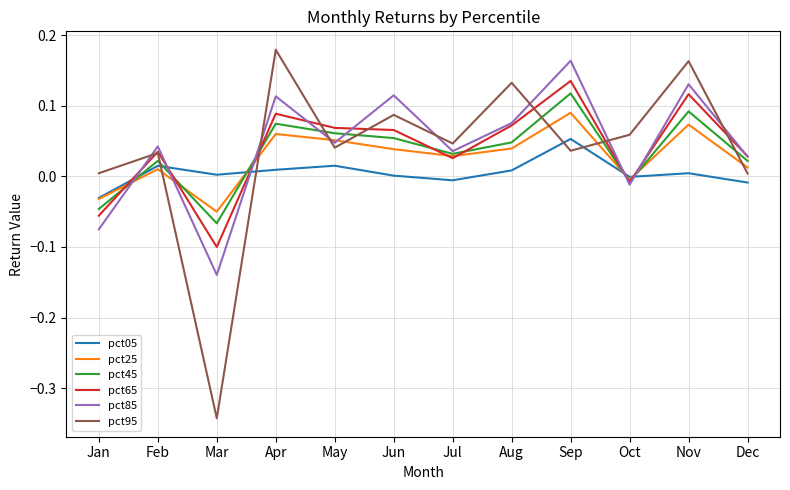

Which category has the highest value across all series?

Apr